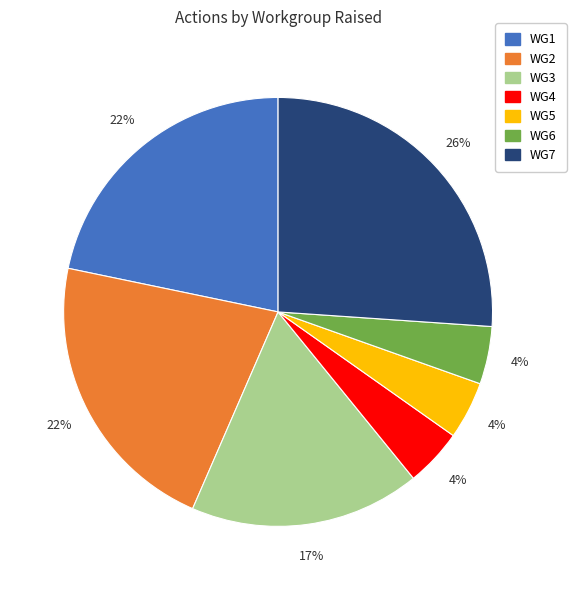

How many slices are in this pie chart?

7